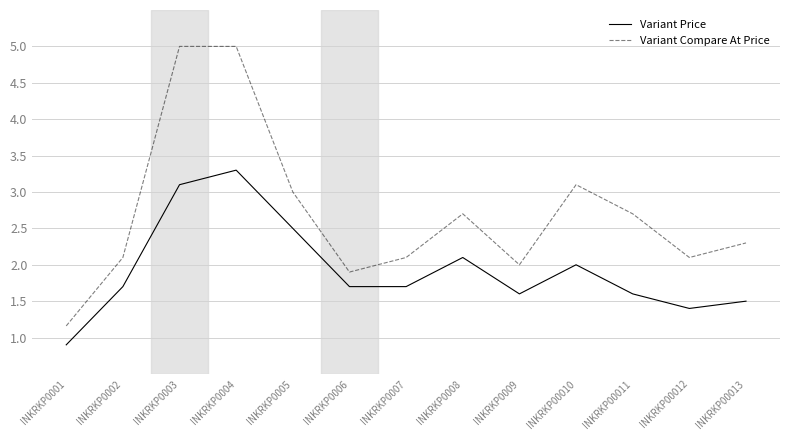

Between INKRKP0009 and INKRKP00010, which series saw the biggest shift?

Variant Compare At Price